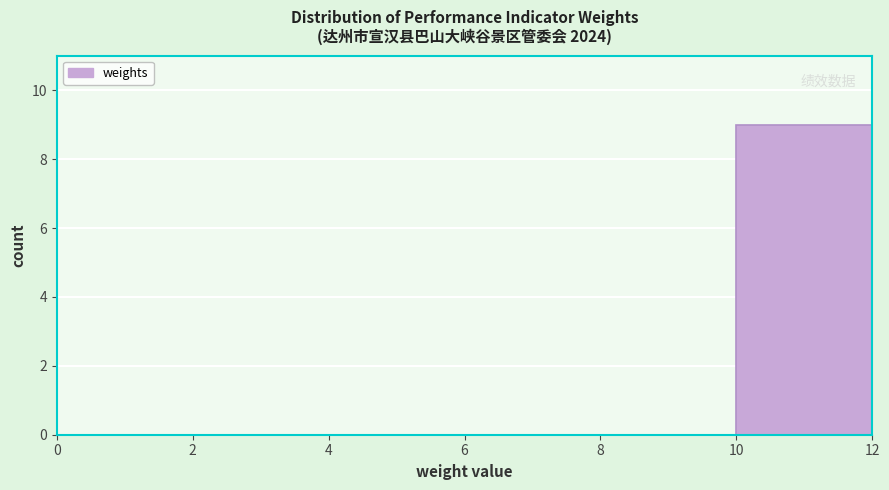

Reading left to right, list every bar in this chart as the range it spans on the x-axis followed by its height. The values are not printed on the chart, so give them approximately, as read against the axis.

0 to 2: 0
2 to 4: 0
4 to 6: 0
6 to 8: 0
8 to 10: 0
10 to 12: 9